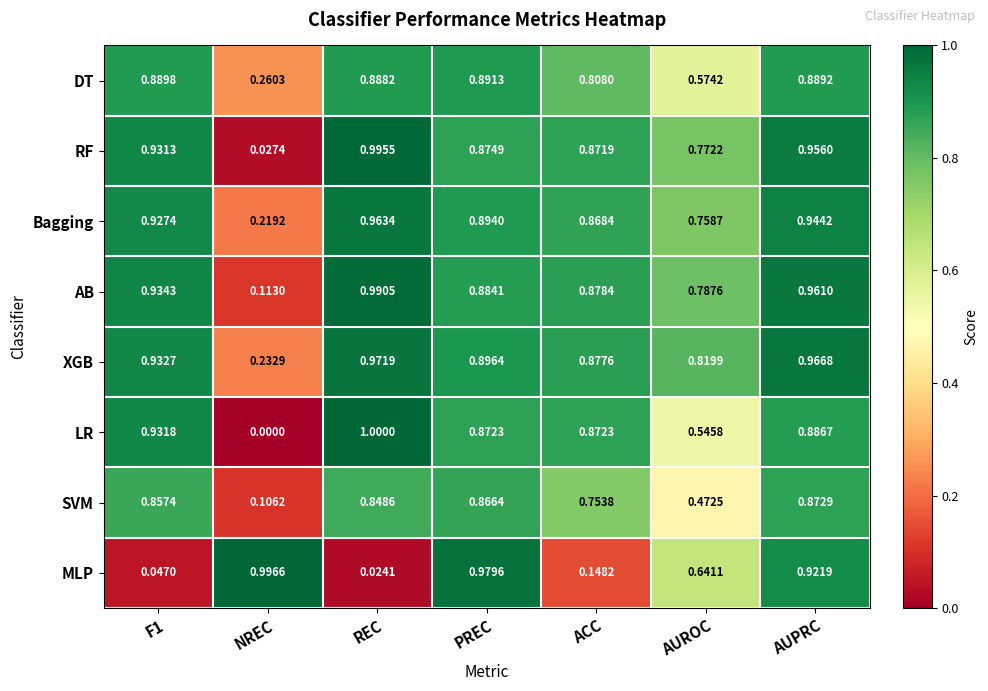

At PREC, list the series in order from smallest to largest.

SVM, LR, RF, AB, DT, Bagging, XGB, MLP